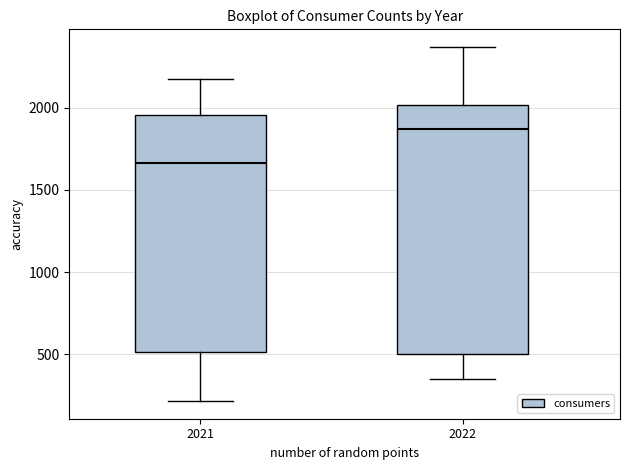

Where does the lower whisker of the box at x = 2022 end on the y-axis? The values are not printed on the chart, so give them approximately, as read against the axis.

350